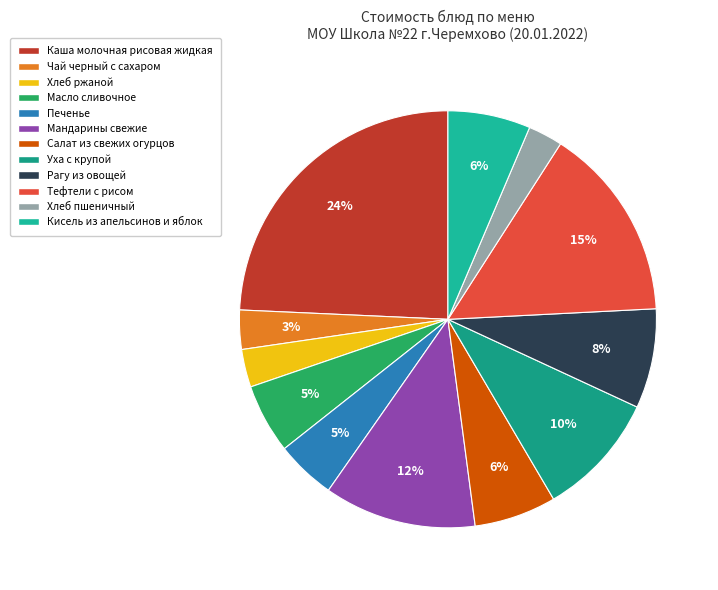

To the nearest percent, what is the difference between the Рагу из овощей and Печенье slice percentages?

3%